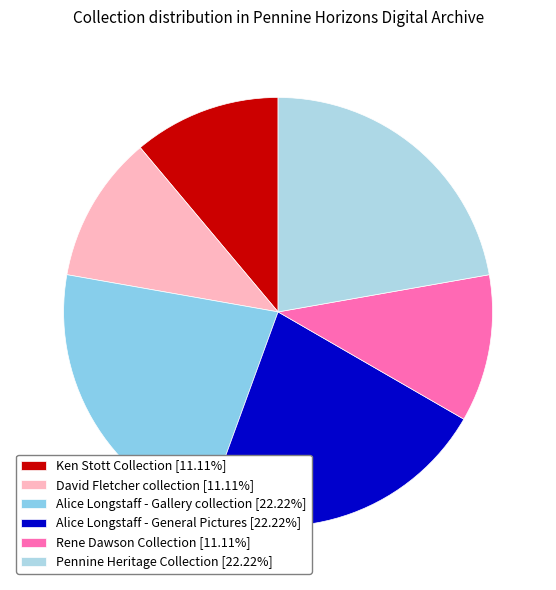

How many slices are in this pie chart?

6